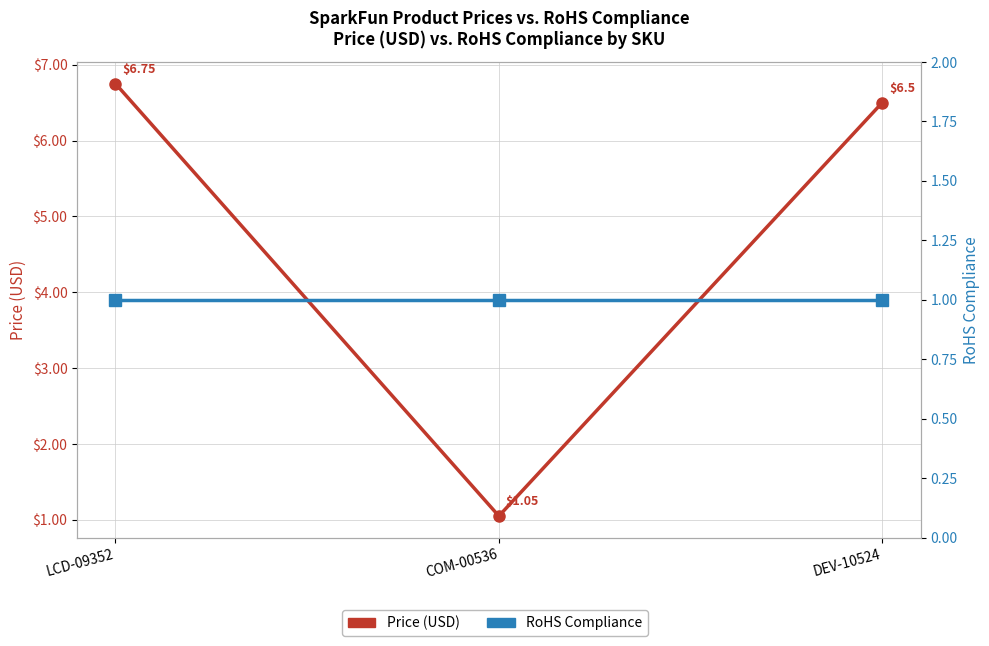

At which label is Price (USD) closest to 3?

COM-00536